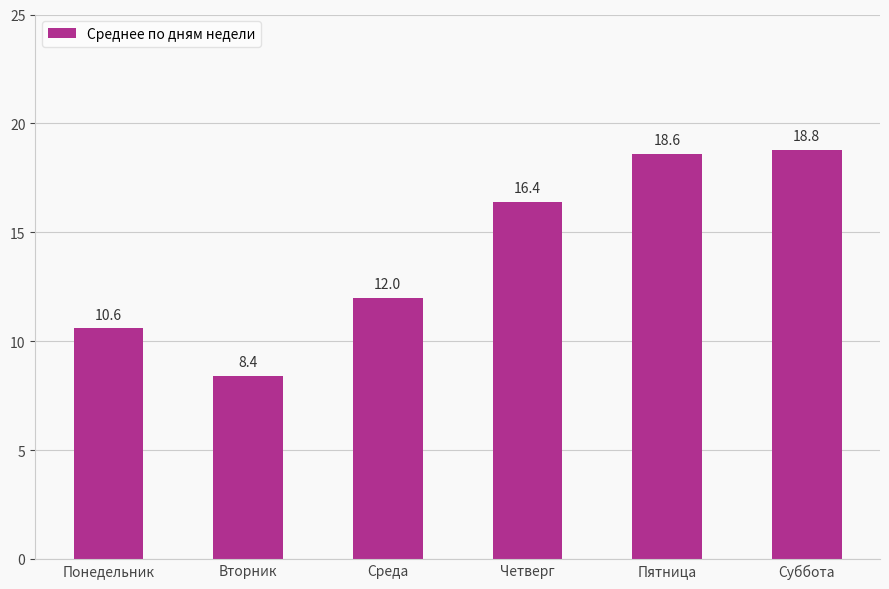

Are the bars horizontal?

No